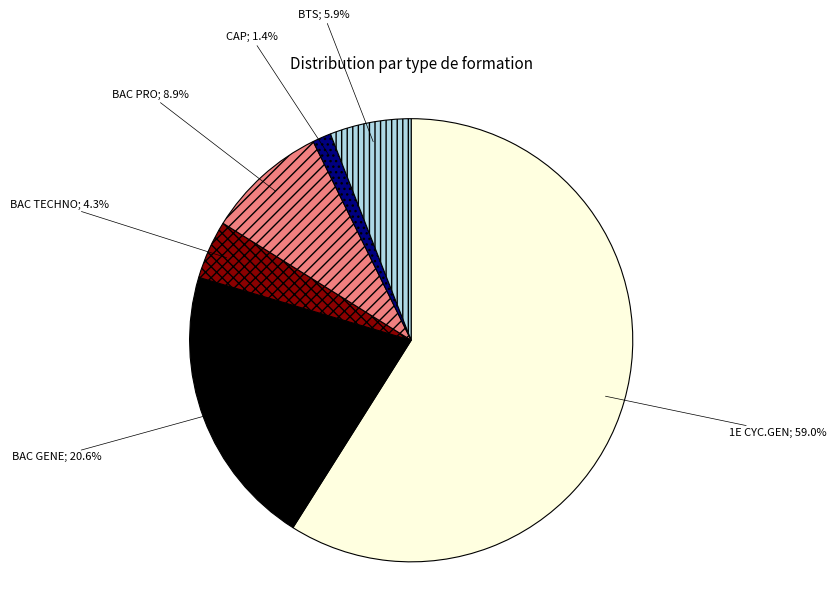

Is there any slice that represents more than half of the pie?

Yes